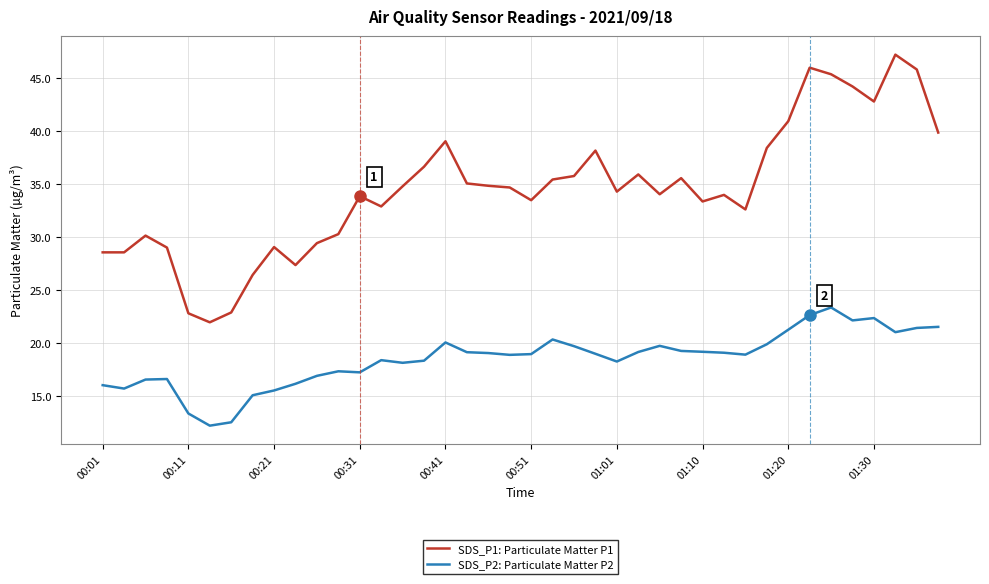

Which series has the largest total across all categories?

SDS_P1: Particulate Matter P1